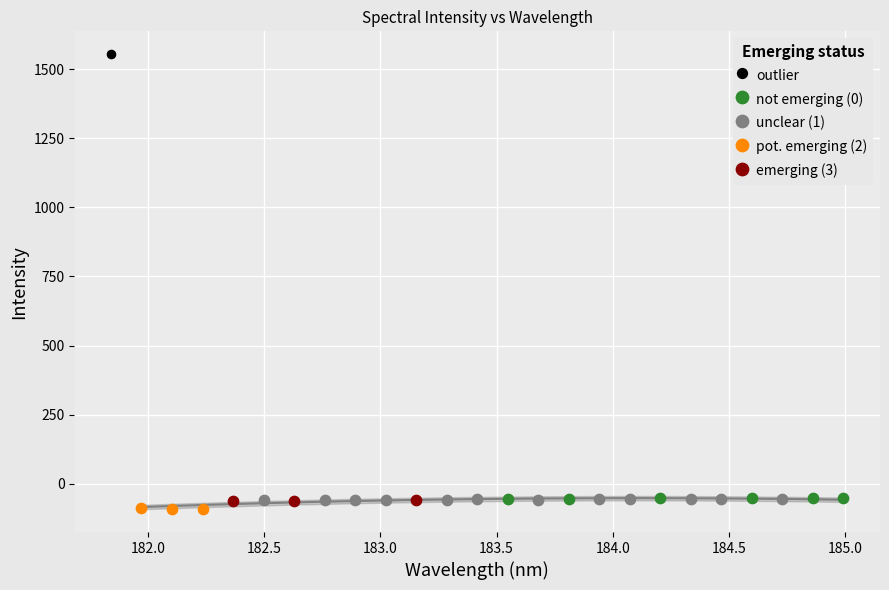

What are all the series names shown in the legend?

outlier, not emerging (0), unclear (1), pot. emerging (2), emerging (3)